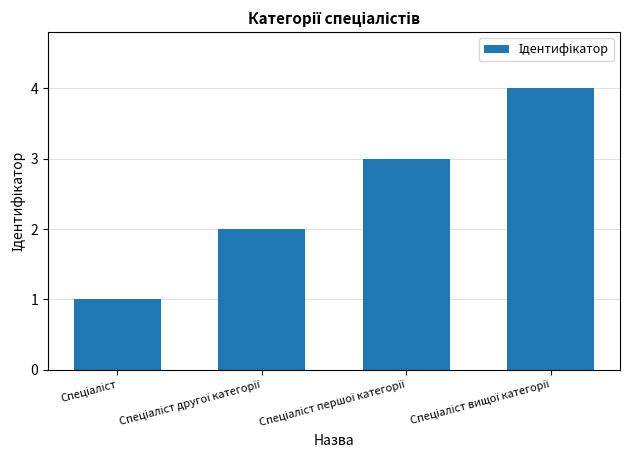

What is the difference between the maximum and minimum values?

3